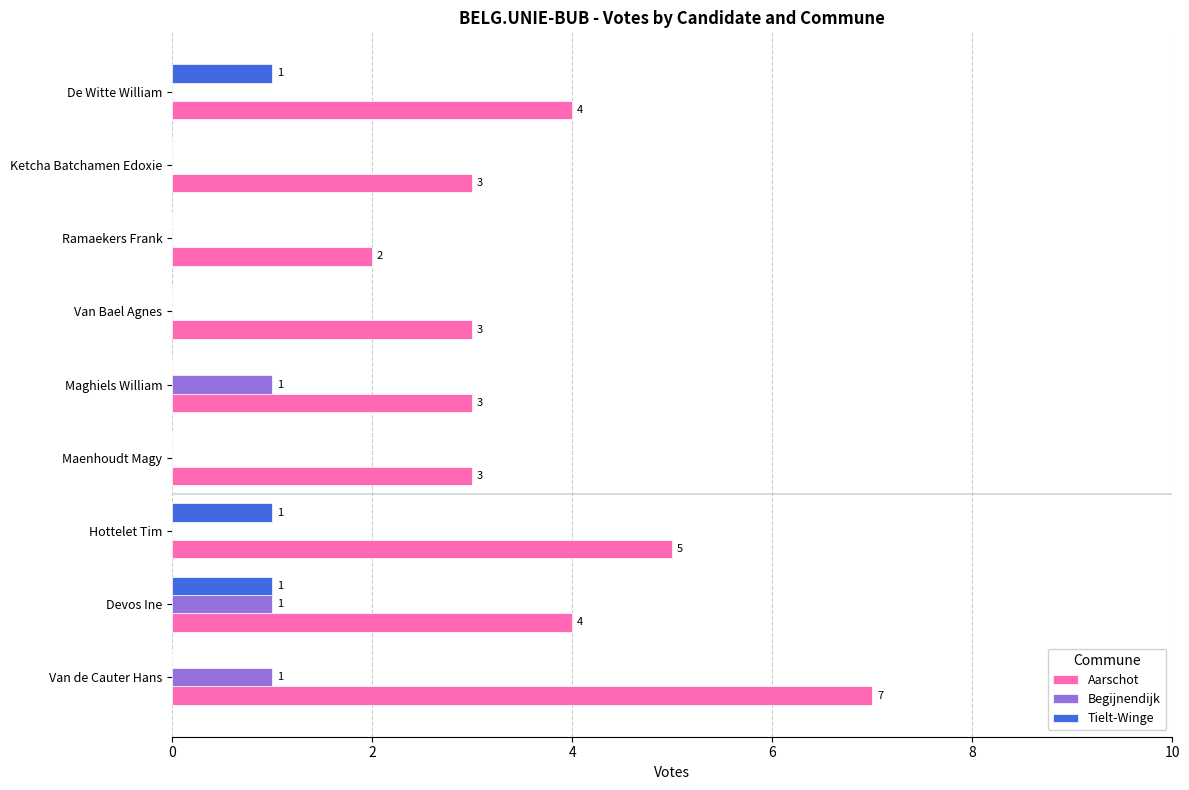

The Aarschot series shows 3 at Maghiels William. True or false?

True